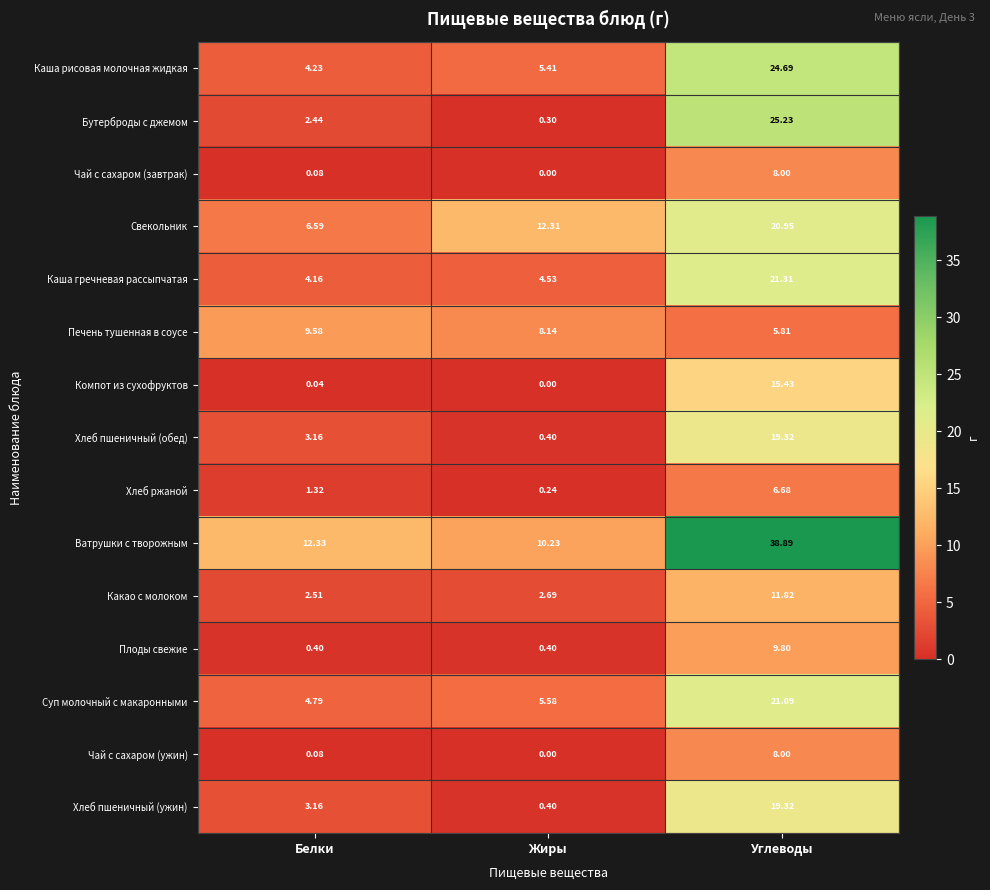

What is the total value across all series at Белки?

54.9